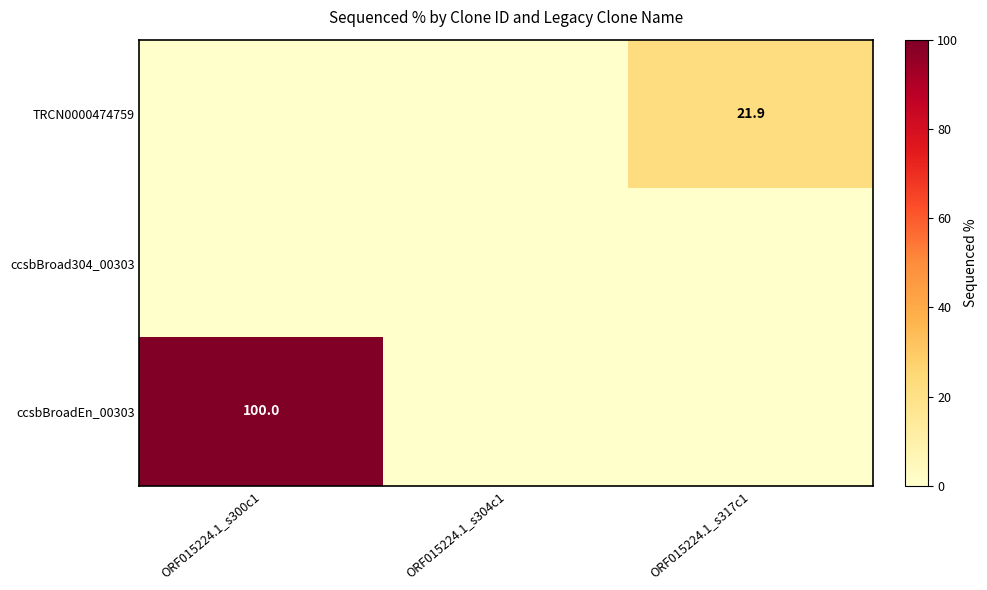

What is the difference between the highest and lowest values at ORF015224.1_s300c1?

100.0